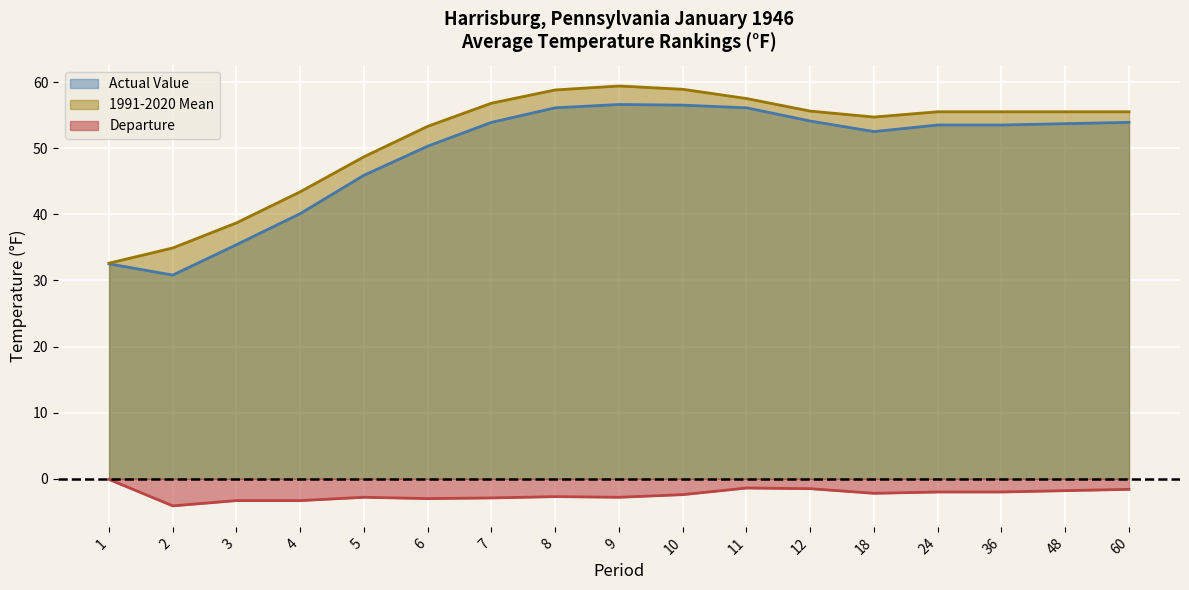

Reading left to right, list all the values displayed in this chart.

Actual Value: 1=32.5	2=30.8	3=35.4	4=40.1	5=45.9	6=50.3	7=53.9	8=56.1	9=56.6	10=56.5	11=56.1	12=54.1	18=52.5	24=53.5	36=53.5	48=53.7	60=53.9
1991-2020 Mean: 1=32.6	2=34.9	3=38.7	4=43.4	5=48.7	6=53.3	7=56.8	8=58.8	9=59.4	10=58.9	11=57.5	12=55.6	18=54.7	24=55.5	36=55.5	48=55.5	60=55.5
Departure: 1=-0.1	2=-4.1	3=-3.3	4=-3.3	5=-2.8	6=-3.0	7=-2.9	8=-2.7	9=-2.8	10=-2.4	11=-1.4	12=-1.5	18=-2.2	24=-2.0	36=-2.0	48=-1.8	60=-1.6